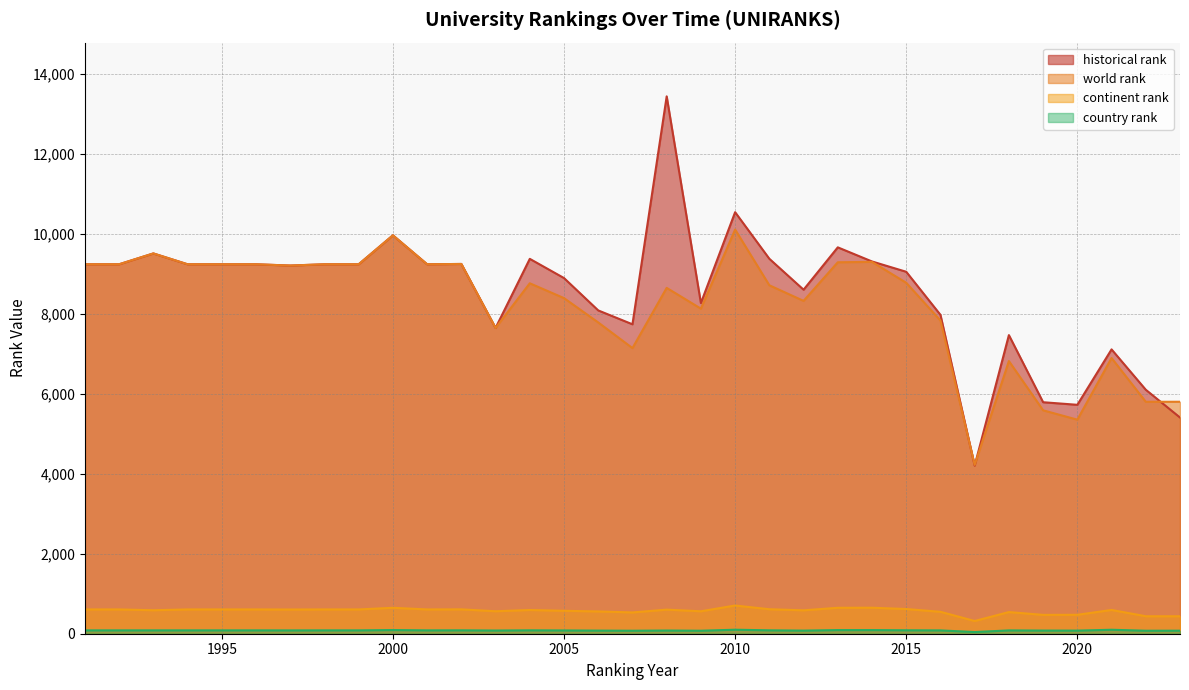

What is the total value across all series at 1998?

19159.0